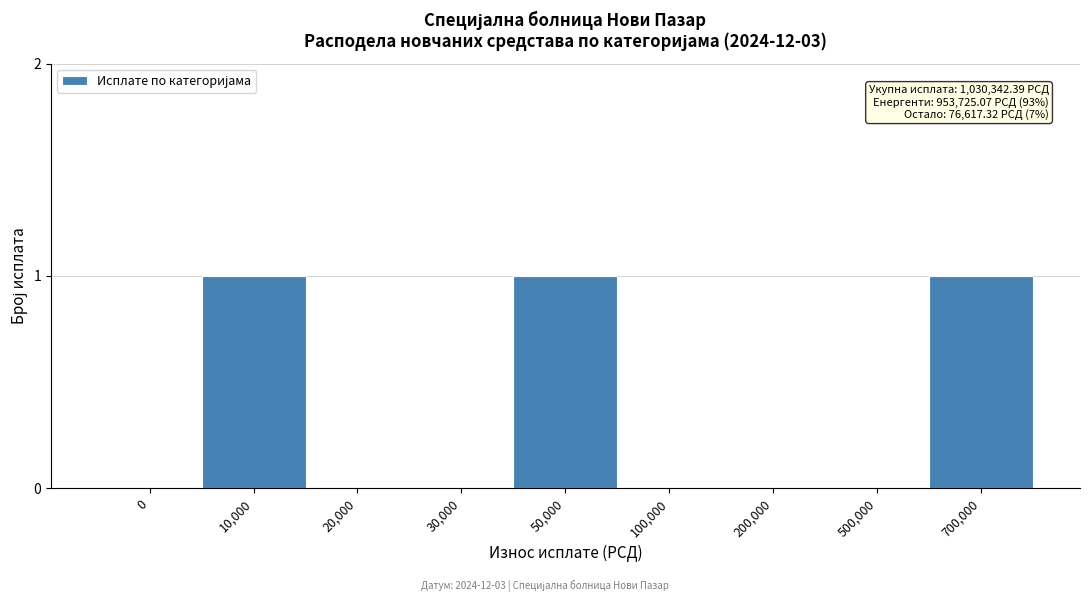

Reading left to right, extract all data points from this chart.

0=0	10,000=1	20,000=0	30,000=0	50,000=1	100,000=0	200,000=0	500,000=0	700,000=1